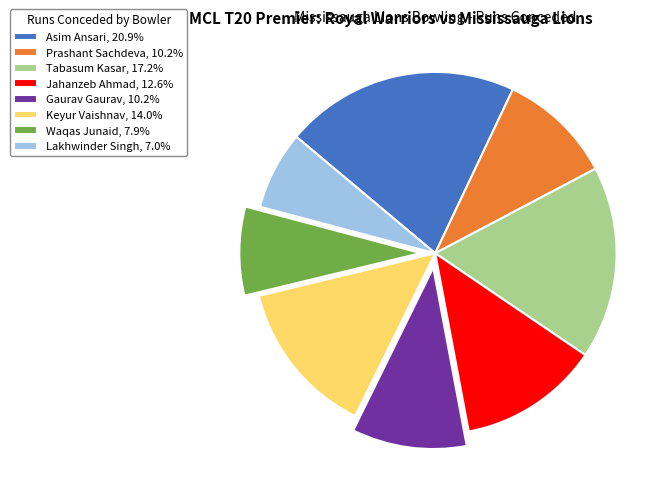

Do Keyur Vaishnav and Jahanzeb Ahmad together represent more than half of the pie?

No